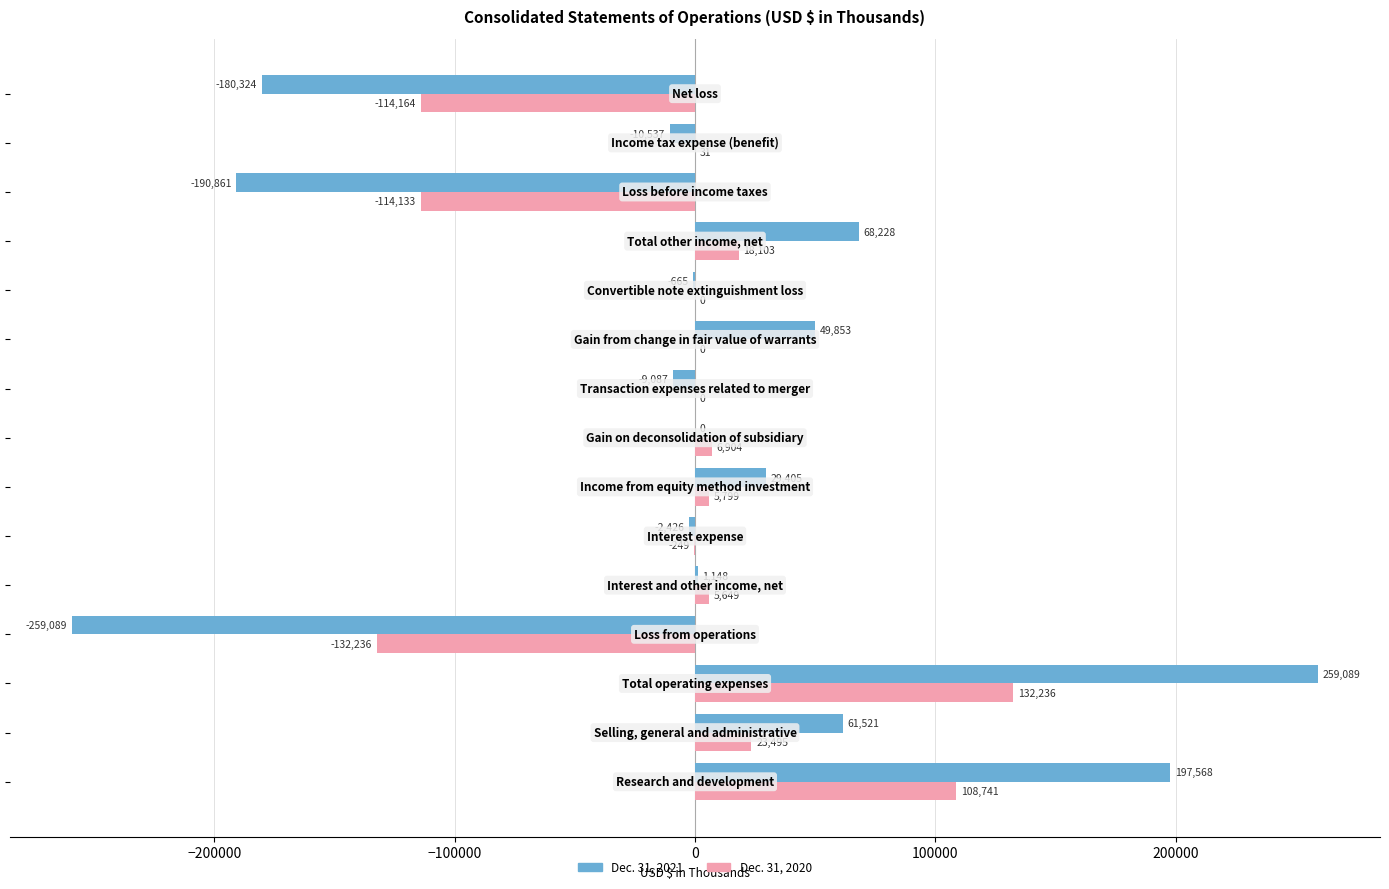

Which series has the largest total across all categories?

Dec. 31, 2021